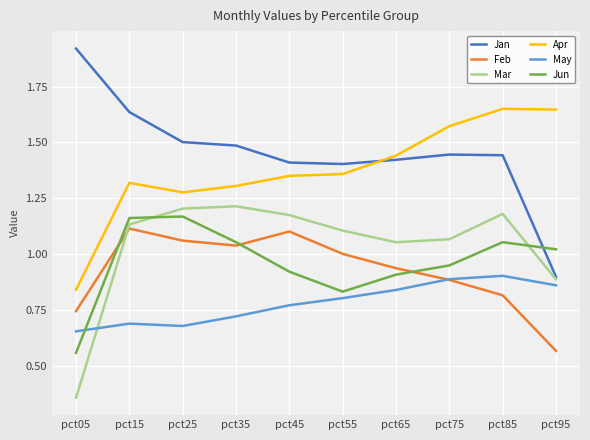

Is the value of Apr at pct55 greater than the value of Feb at pct45?

Yes